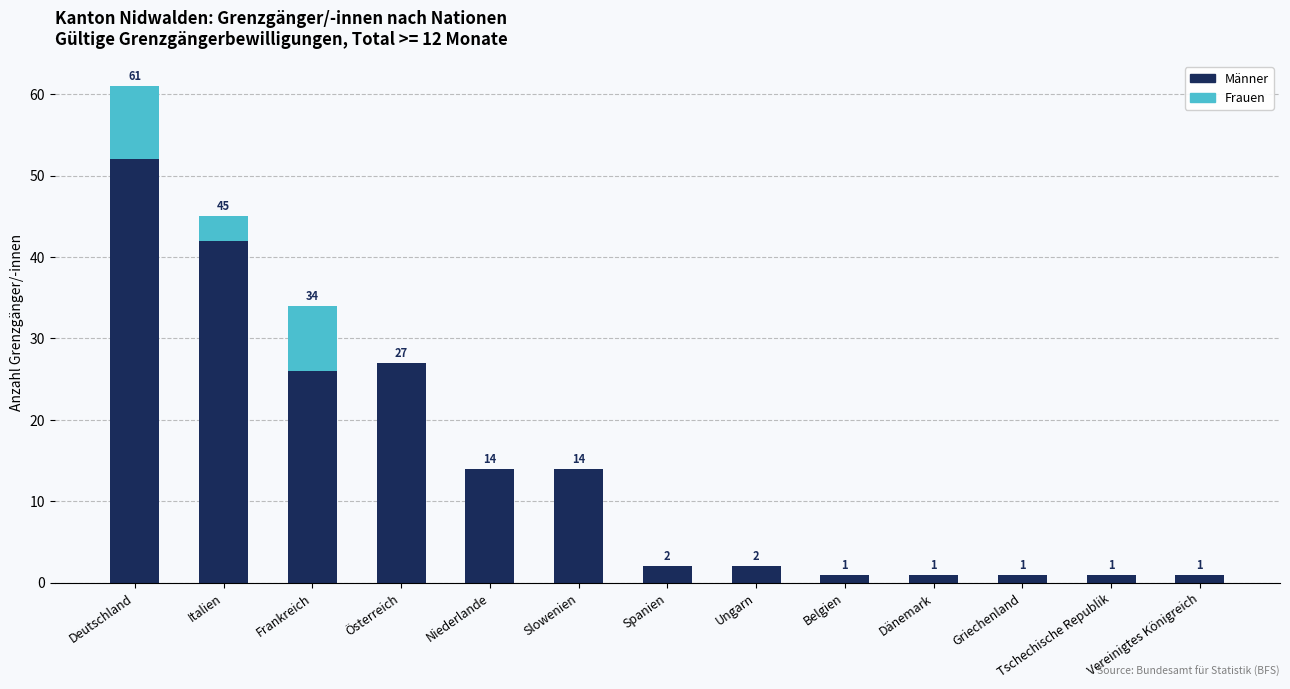

What is the maximum value for Männer?

52